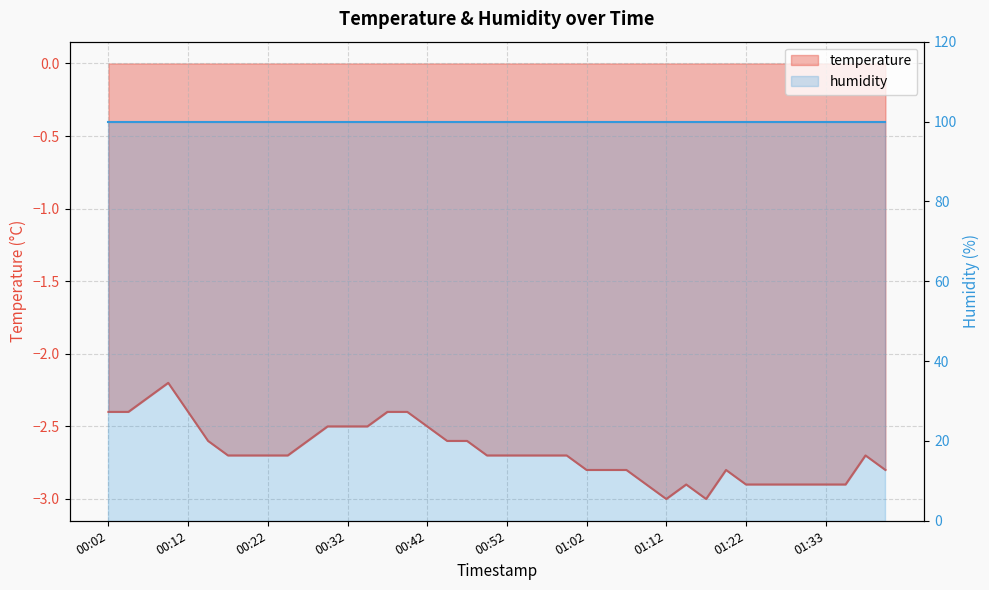

Reading right to left, extract all data points from this chart.

01:40=-2.8	01:38=-2.7	01:35=-2.9	01:33=-2.9	01:30=-2.9	01:27=-2.9	01:25=-2.9	01:22=-2.9	01:20=-2.8	01:17=-3.0	01:15=-2.9	01:12=-3.0	01:10=-2.9	01:07=-2.8	01:05=-2.8	01:02=-2.8	01:00=-2.7	00:57=-2.7	00:55=-2.7	00:52=-2.7	00:50=-2.7	00:47=-2.6	00:44=-2.6	00:42=-2.5	00:39=-2.4	00:37=-2.4	00:34=-2.5	00:32=-2.5	00:29=-2.5	00:27=-2.6	00:24=-2.7	00:22=-2.7	00:19=-2.7	00:17=-2.7	00:14=-2.6	00:12=-2.4	00:09=-2.2	00:07=-2.3	00:04=-2.4	00:02=-2.4